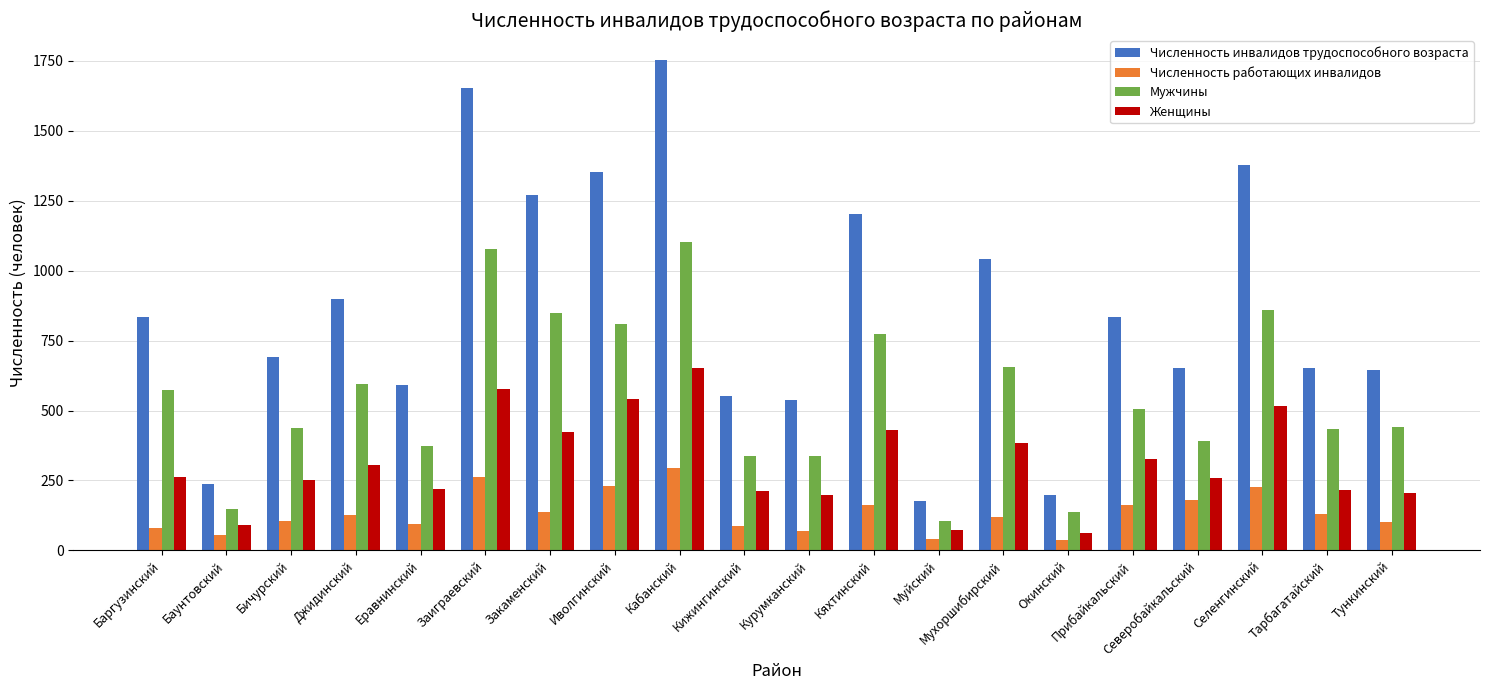

Rank the series at Курумканский from highest to lowest value.

Численность инвалидов трудоспособного возраста, Мужчины, Женщины, Численность работающих инвалидов